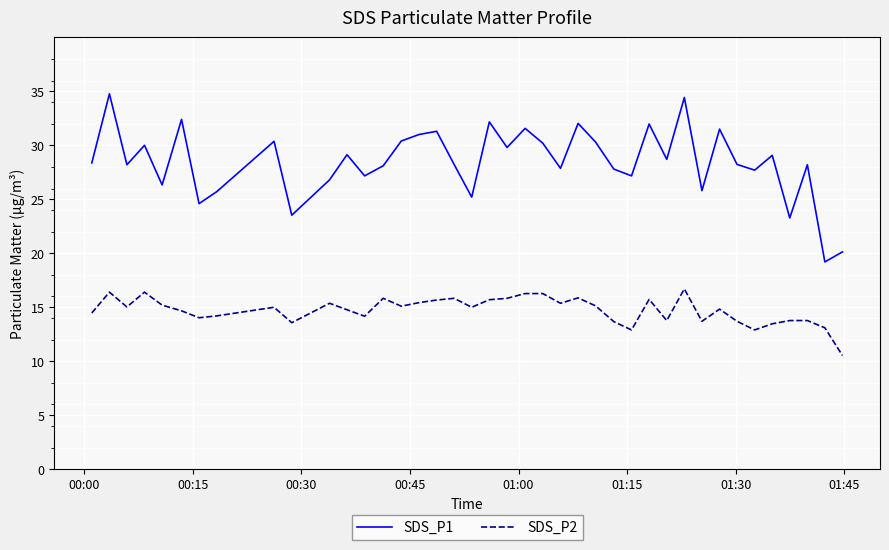

Rank the series by their average value, from highest to lowest.

SDS_P1, SDS_P2